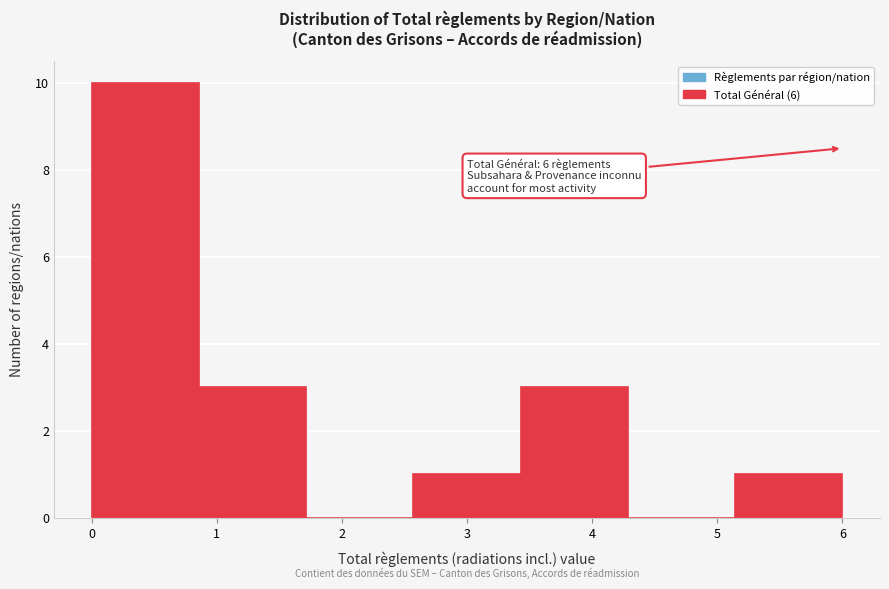

Which range on the x-axis has the tallest bar?

0.0 to 0.9